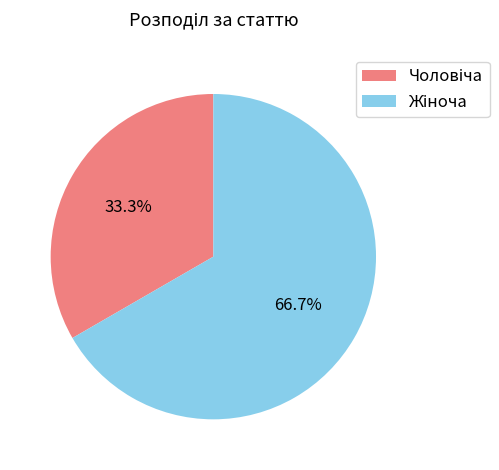

Does any single category account for the majority?

Yes